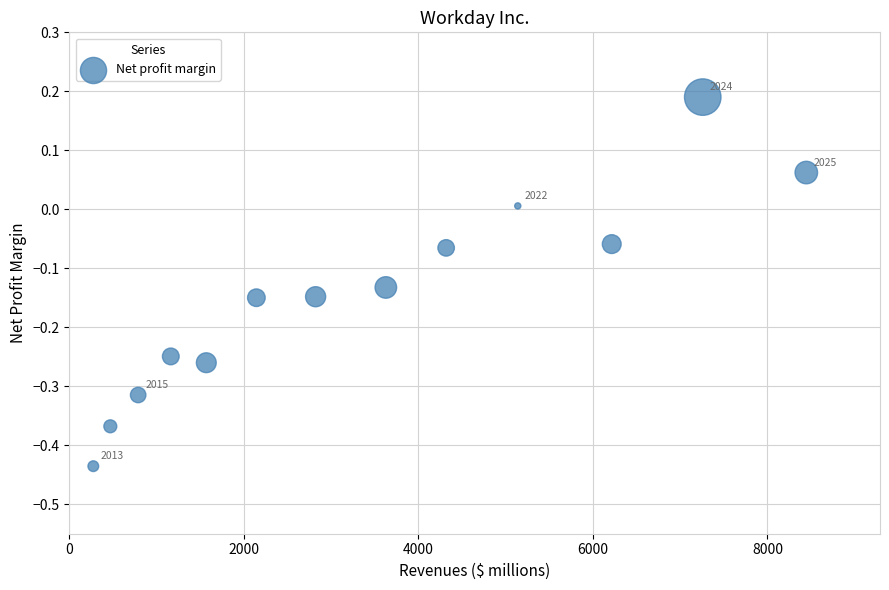

What is the range of X values (max minus min)?

8172.0